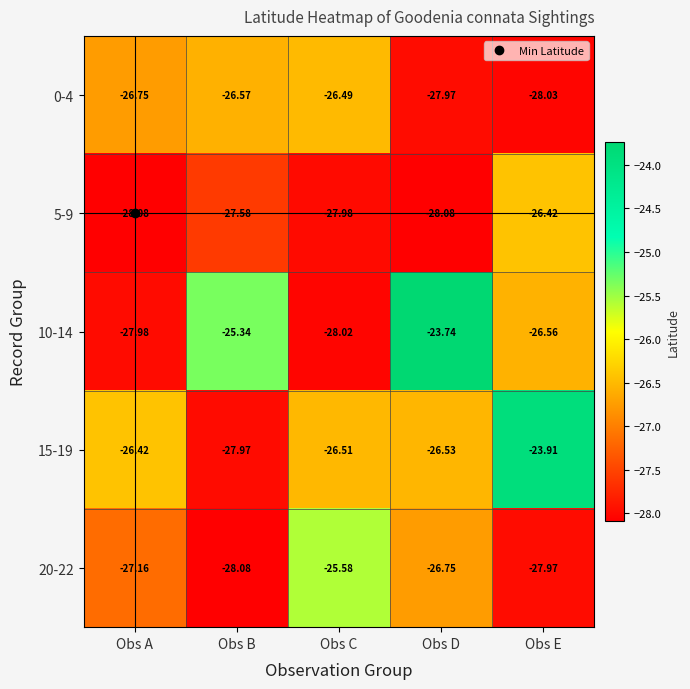

At which category is the sum across all series the highest?

Obs E